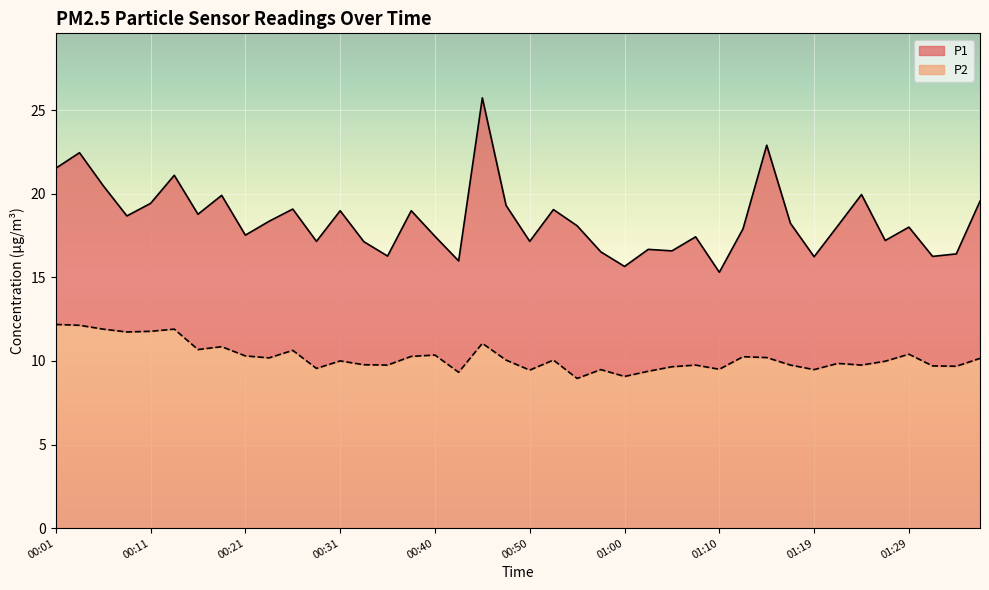

Reading left to right, transcribe all the data shown in this chart.

P1: 00:01=21.5	00:03=22.4	00:06=20.5	00:08=18.7	00:11=19.4	00:13=21.1	00:16=18.8	00:18=19.9	00:21=17.5	00:23=18.4	00:26=19.1	00:28=17.1	00:31=19.0	00:33=17.1	00:35=16.3	00:38=19.0	00:40=17.4	00:43=16.0	00:45=25.7	00:48=19.3	00:50=17.1	00:53=19.1	00:55=18.1	00:57=16.5	01:00=15.7	01:02=16.7	01:05=16.6	01:07=17.4	01:10=15.3	01:12=17.9	01:14=22.9	01:17=18.2	01:19=16.2	01:22=18.1	01:24=19.9	01:27=17.2	01:29=18.0	01:31=16.2	01:34=16.4	01:36=19.6
P2: 00:01=12.2	00:03=12.1	00:06=11.9	00:08=11.7	00:11=11.8	00:13=11.9	00:16=10.7	00:18=10.8	00:21=10.3	00:23=10.2	00:26=10.6	00:28=9.6	00:31=10.0	00:33=9.8	00:35=9.8	00:38=10.3	00:40=10.3	00:43=9.3	00:45=11.1	00:48=10.1	00:50=9.4	00:53=10.1	00:55=8.9	00:57=9.5	01:00=9.1	01:02=9.4	01:05=9.7	01:07=9.8	01:10=9.5	01:12=10.2	01:14=10.2	01:17=9.8	01:19=9.5	01:22=9.8	01:24=9.8	01:27=10.0	01:29=10.4	01:31=9.7	01:34=9.7	01:36=10.2